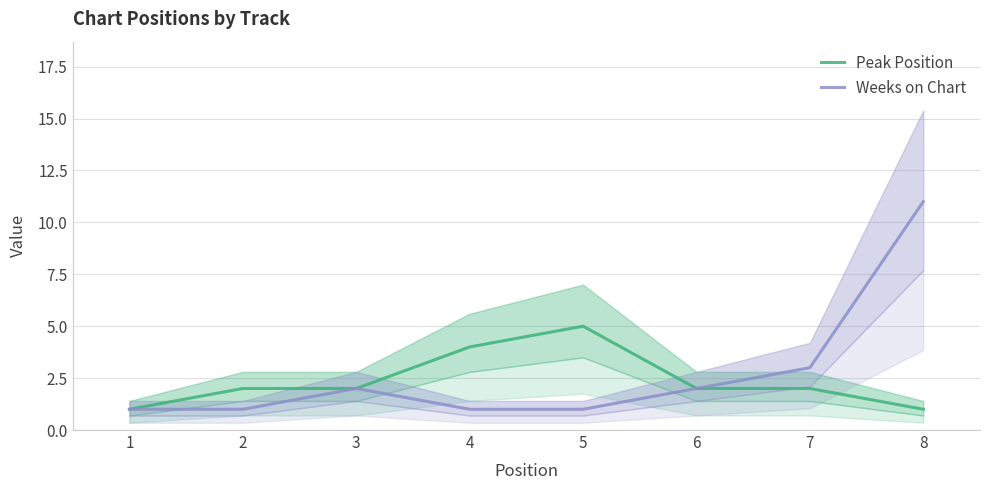

True or false: Weeks on Chart and Peak Position intersect in this chart.

False